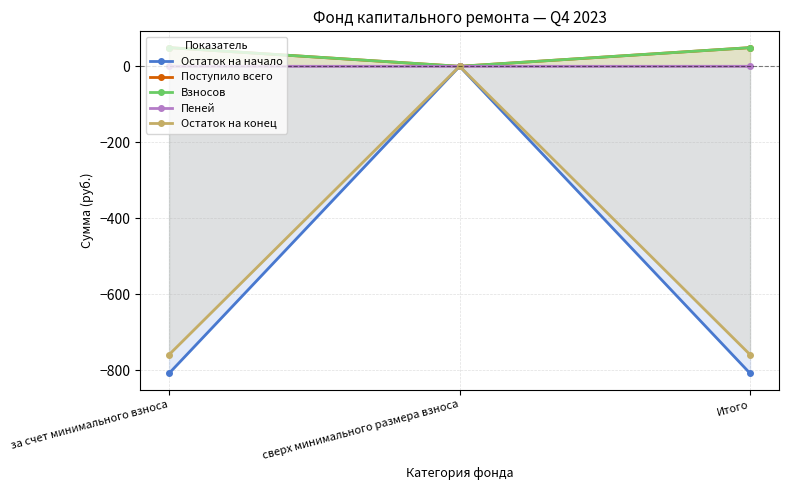

How many lines are shown in the chart?

5